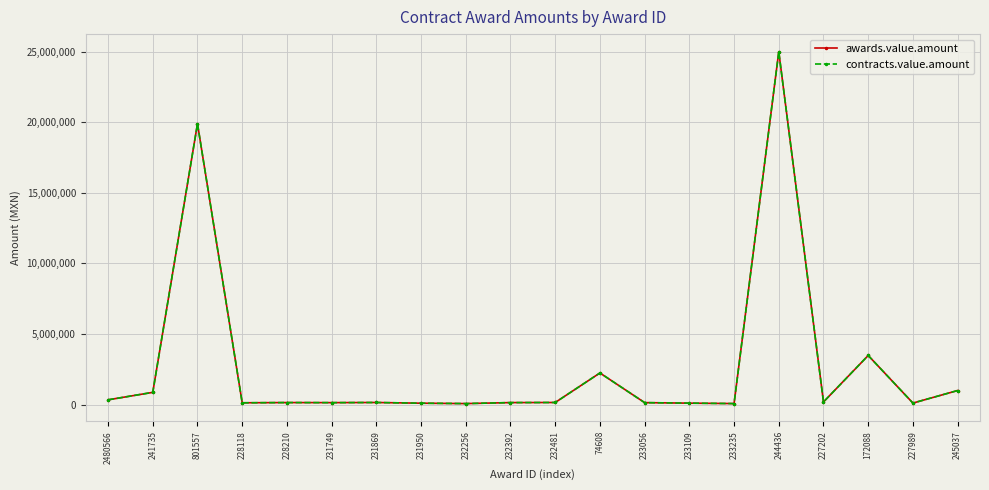

True or false: contracts.value.amount has more than 1 interior local peaks.

True